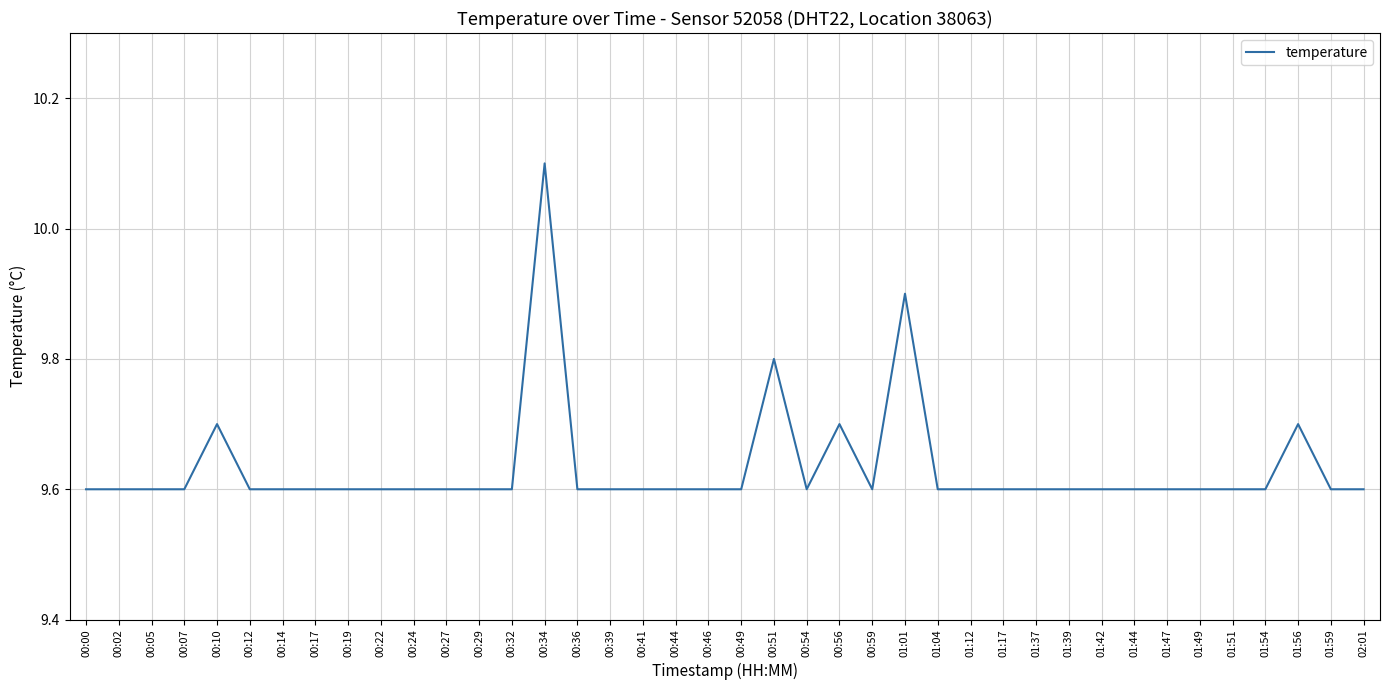

True or false: the data shows 9.6 at 01:42.

True